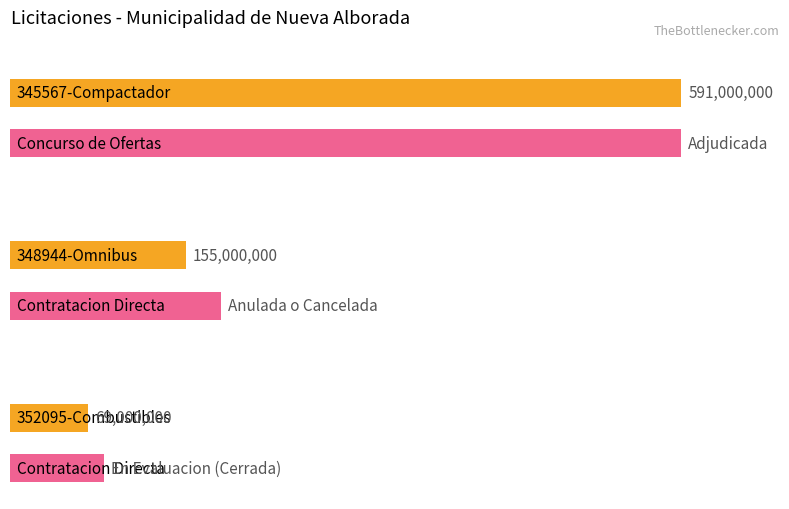

What is the minimum value shown in the chart?

69000000